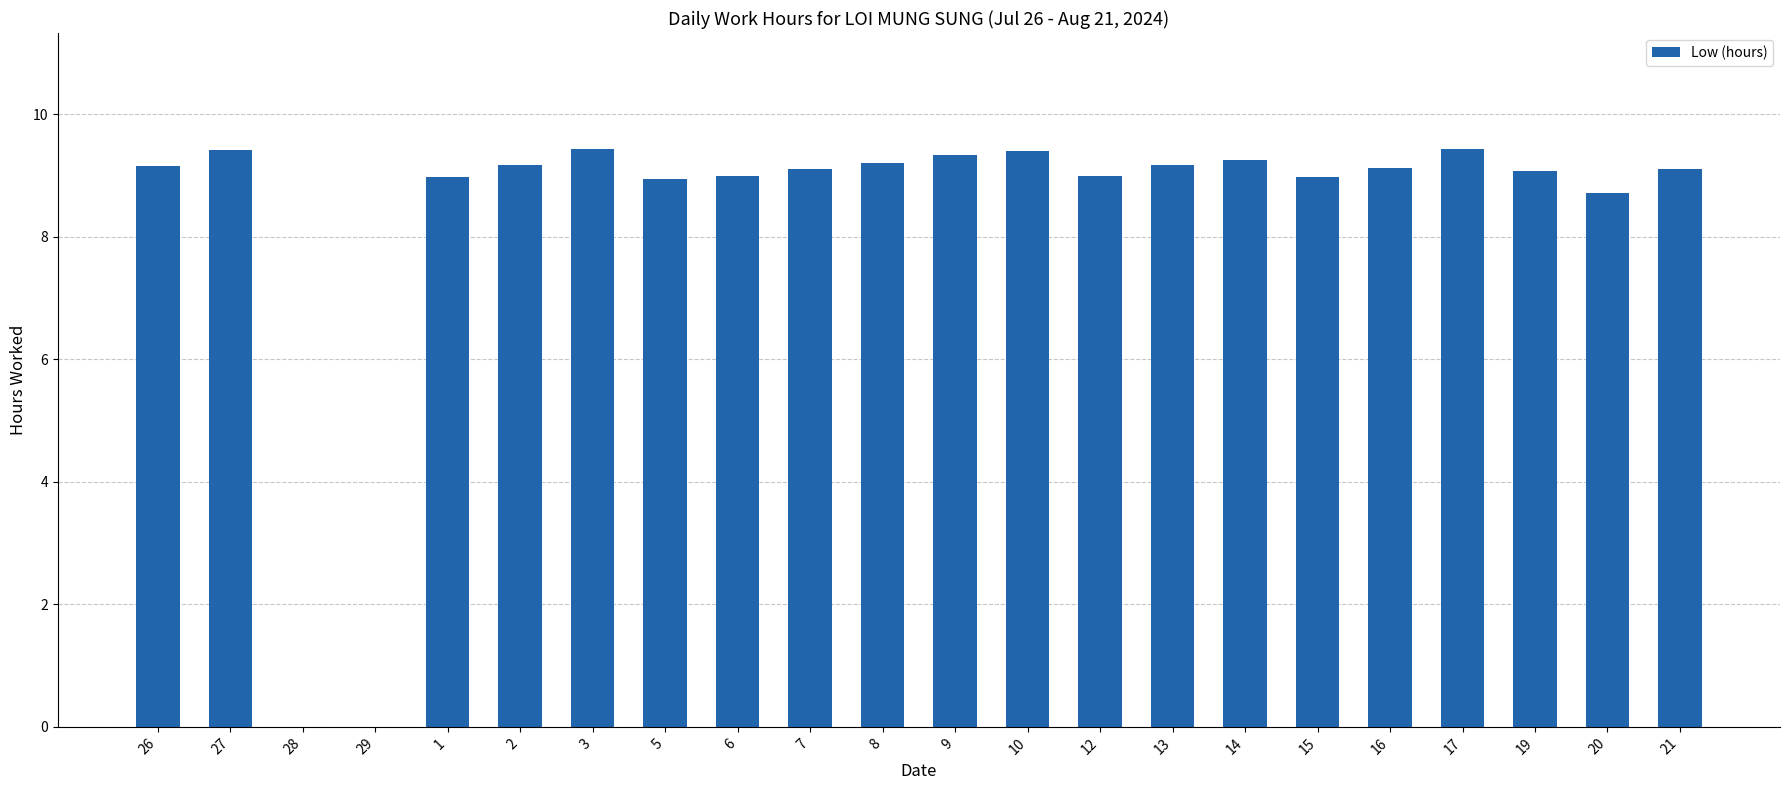

The chart shows a value of 9.0 at 1. True or false?

True